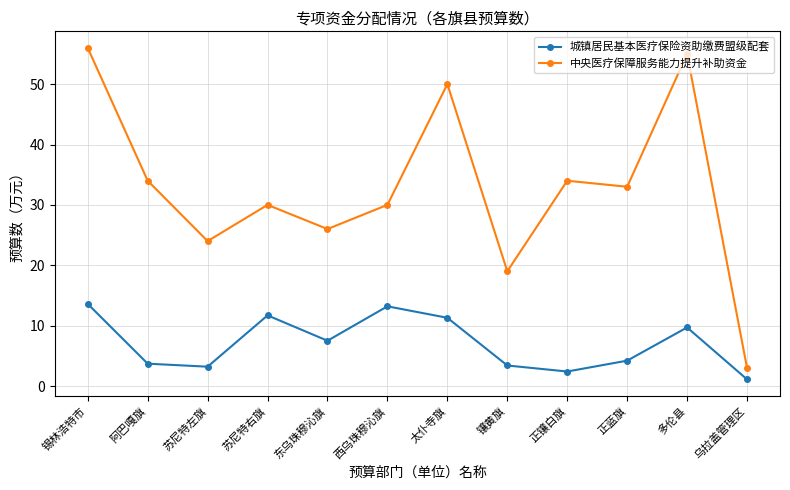

At which label does 中央医疗保障服务能力提升补助资金 reach its peak?

锡林浩特市